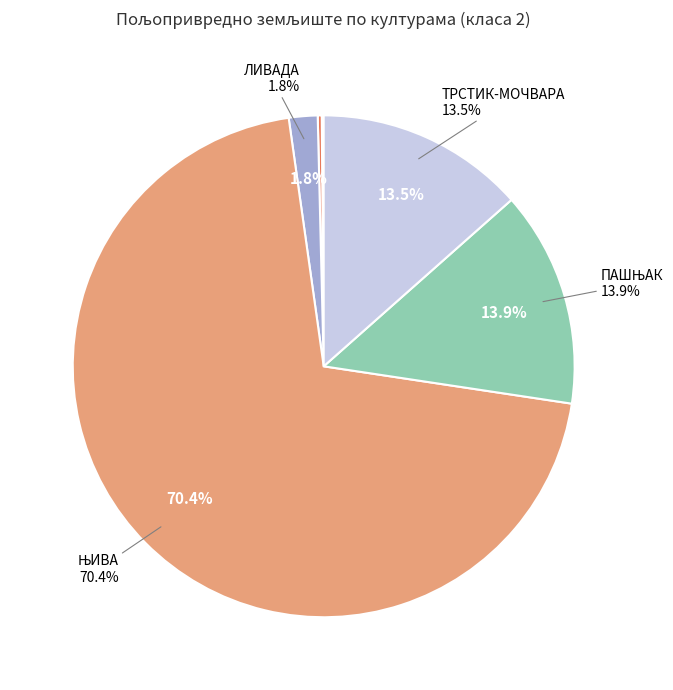

Does ПАШЊАК represent more than half of the total?

No